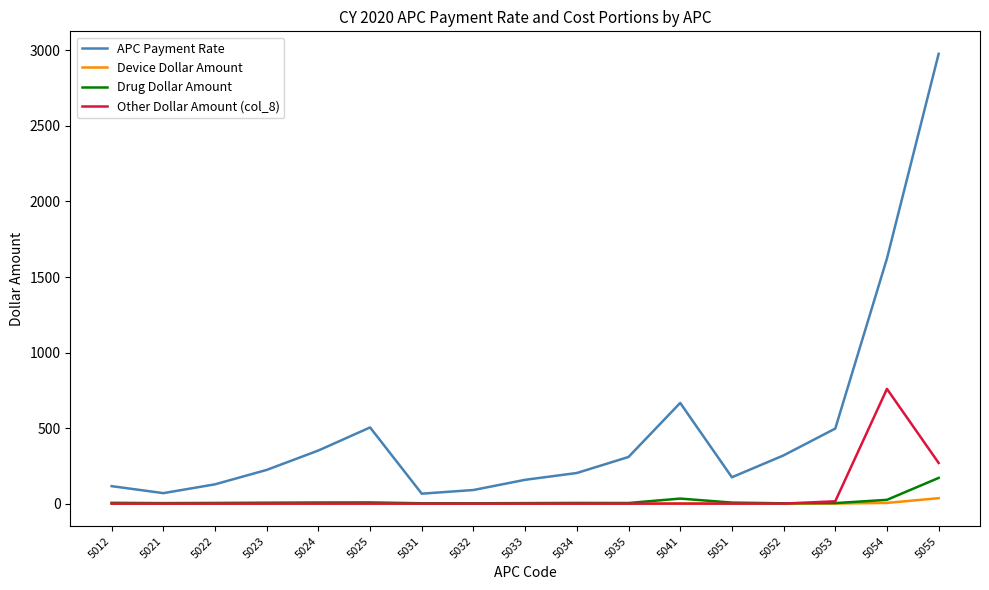

True or false: APC Payment Rate and Device Dollar Amount cross at least once.

False